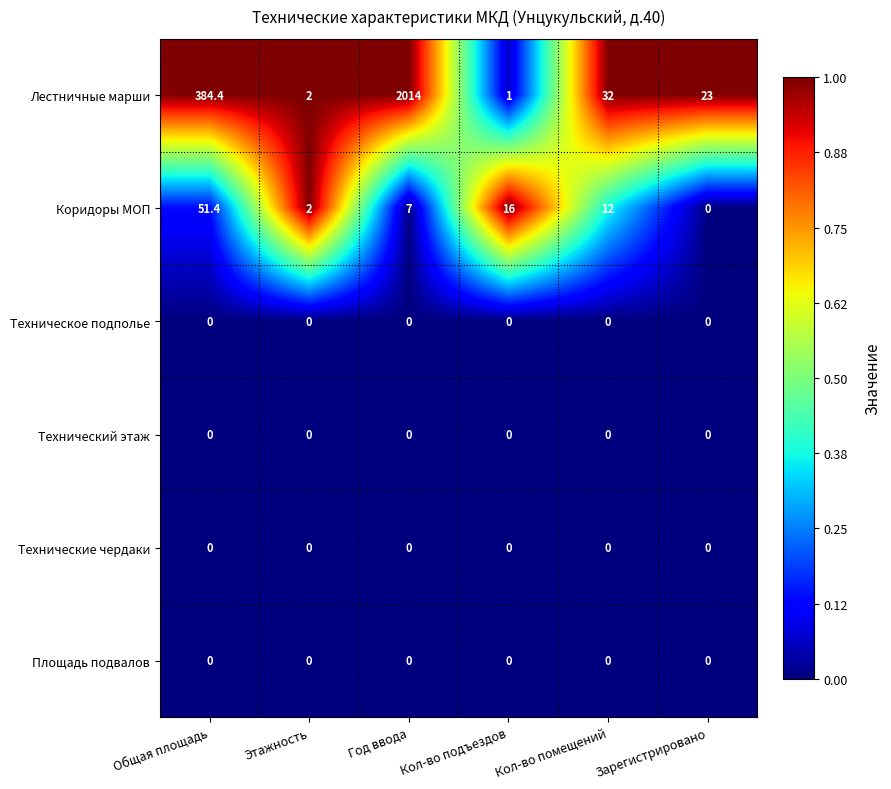

The Коридоры МОП series shows 16.8 at Общая площадь. True or false?

False